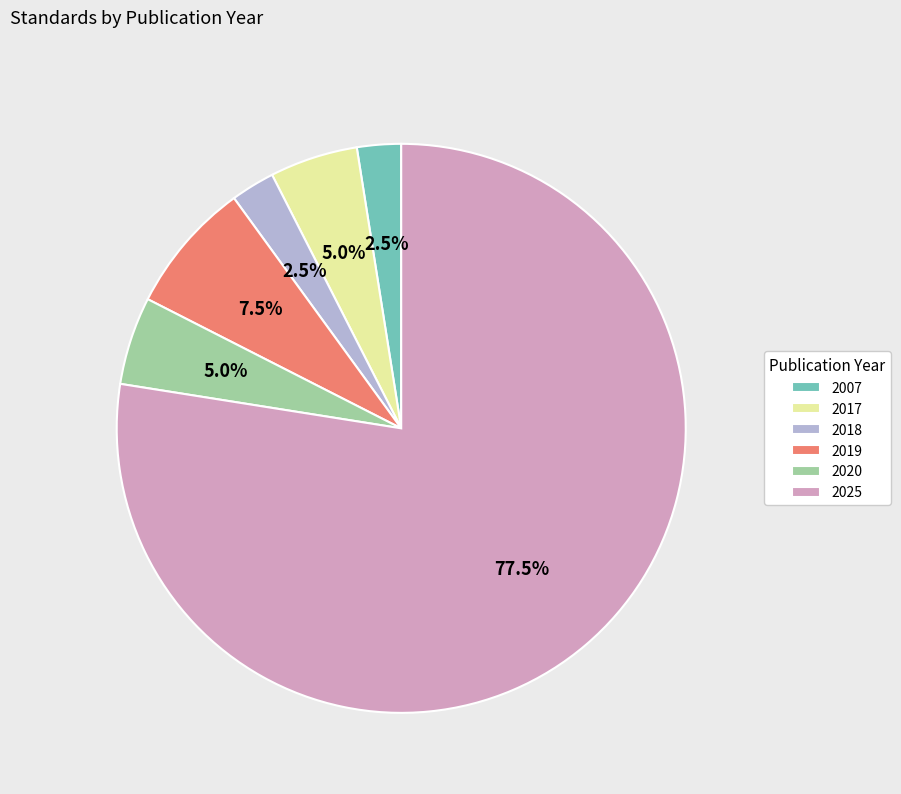

Is 2019 the majority of the pie?

No